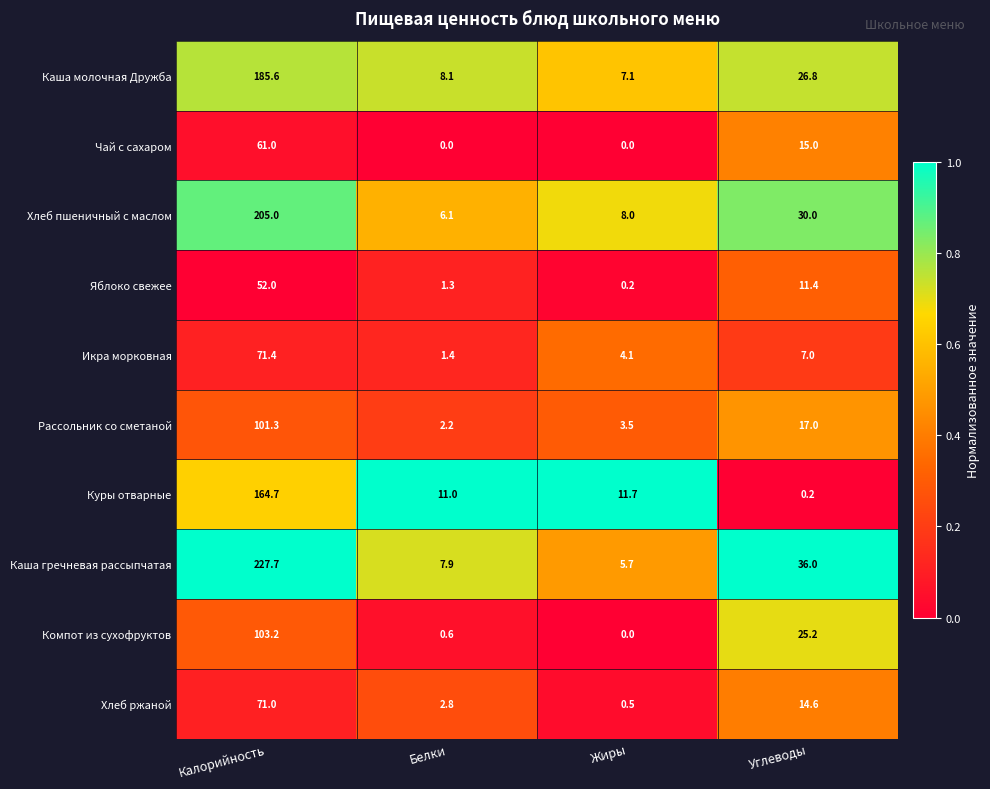

The Яблоко свежее series shows 1.8 at Белки. True or false?

False